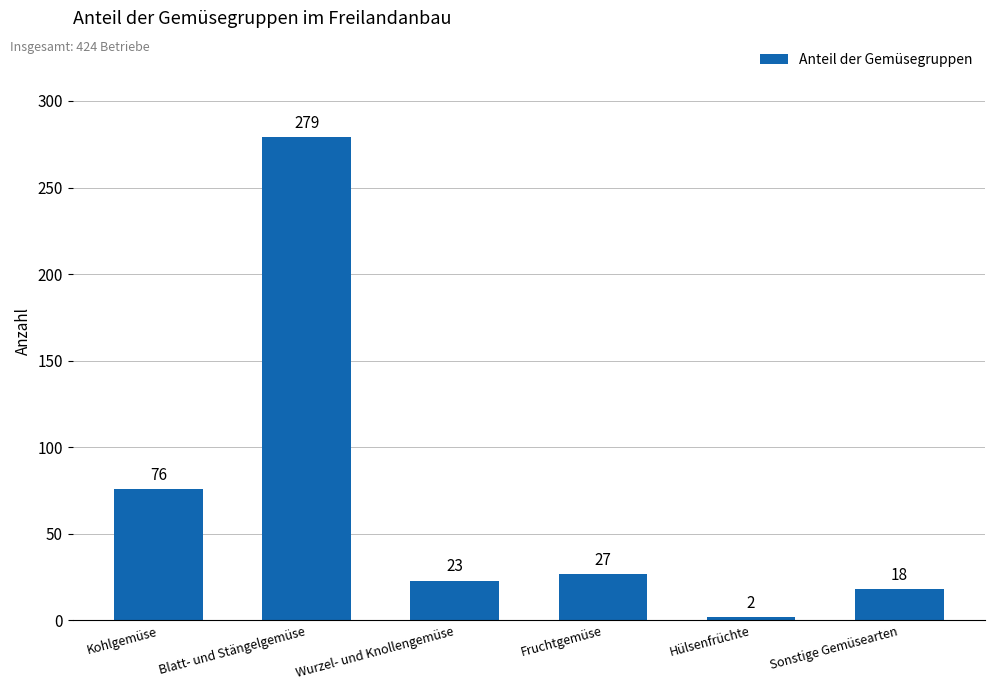

How many categories are shown in the chart?

6